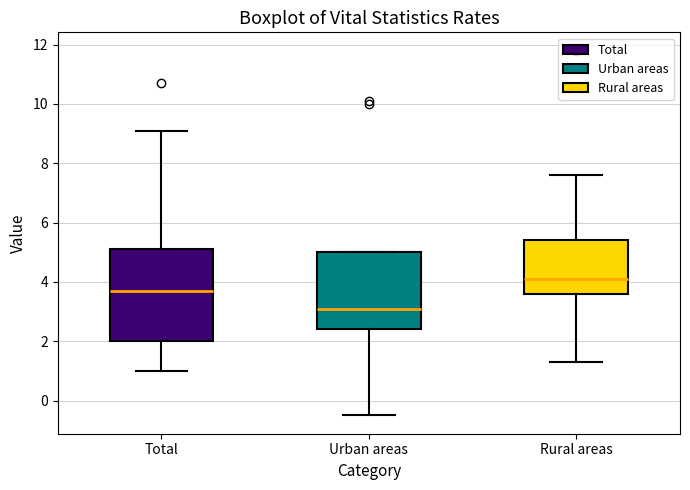

Where does the lower whisker of the box for Total end on the y-axis? The values are not printed on the chart, so give them approximately, as read against the axis.

1.0